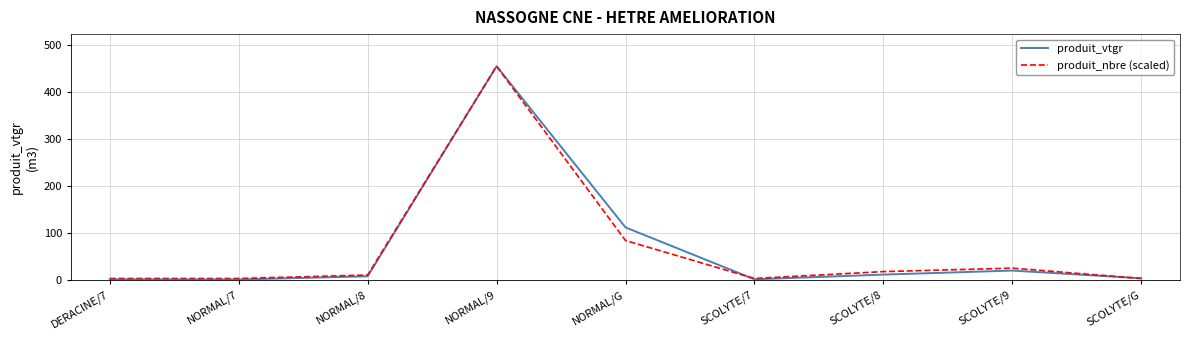

What is the difference between the highest and lowest values at NORMAL/G?

27.9